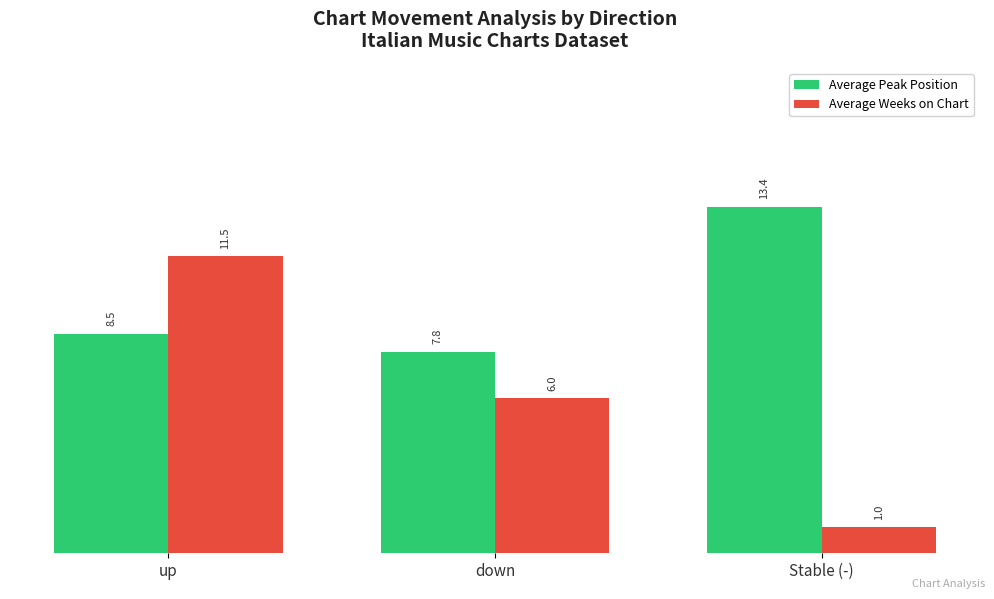

What is the average value of the Average Weeks on Chart series?

6.2